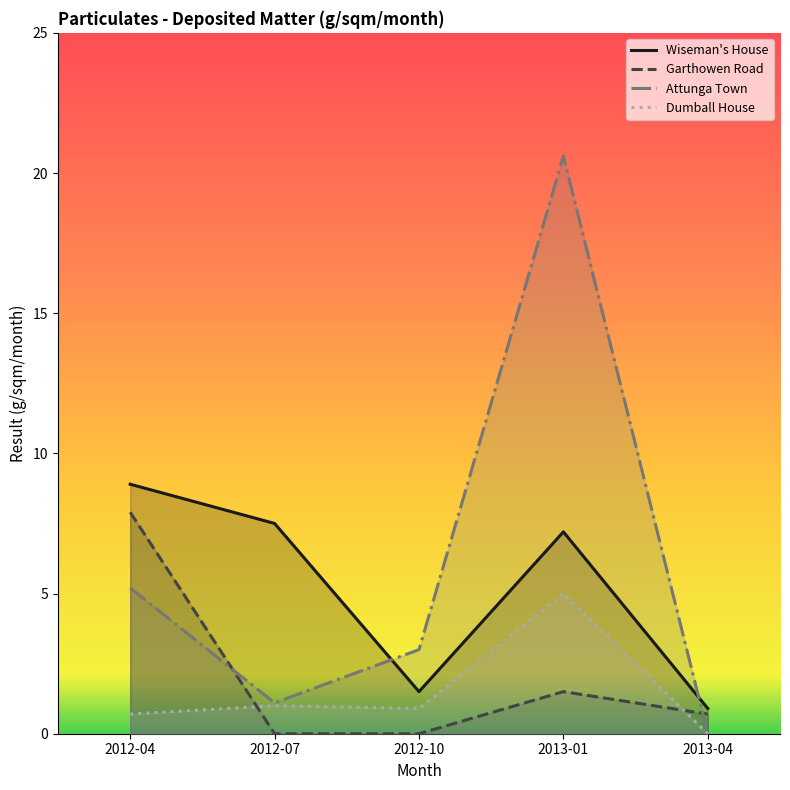

Reading right to left, list all the values displayed in this chart.

Wiseman's House: 2013-04=0.9	2013-01=7.2	2012-10=1.5	2012-07=7.5	2012-04=8.9
Garthowen Road: 2013-04=0.7	2013-01=1.5	2012-10=0.0	2012-07=0.0	2012-04=7.9
Attunga Town: 2013-04=0.0	2013-01=20.6	2012-10=3.0	2012-07=1.1	2012-04=5.2
Dumball House: 2013-04=0.0	2013-01=5.0	2012-10=0.9	2012-07=1.0	2012-04=0.7